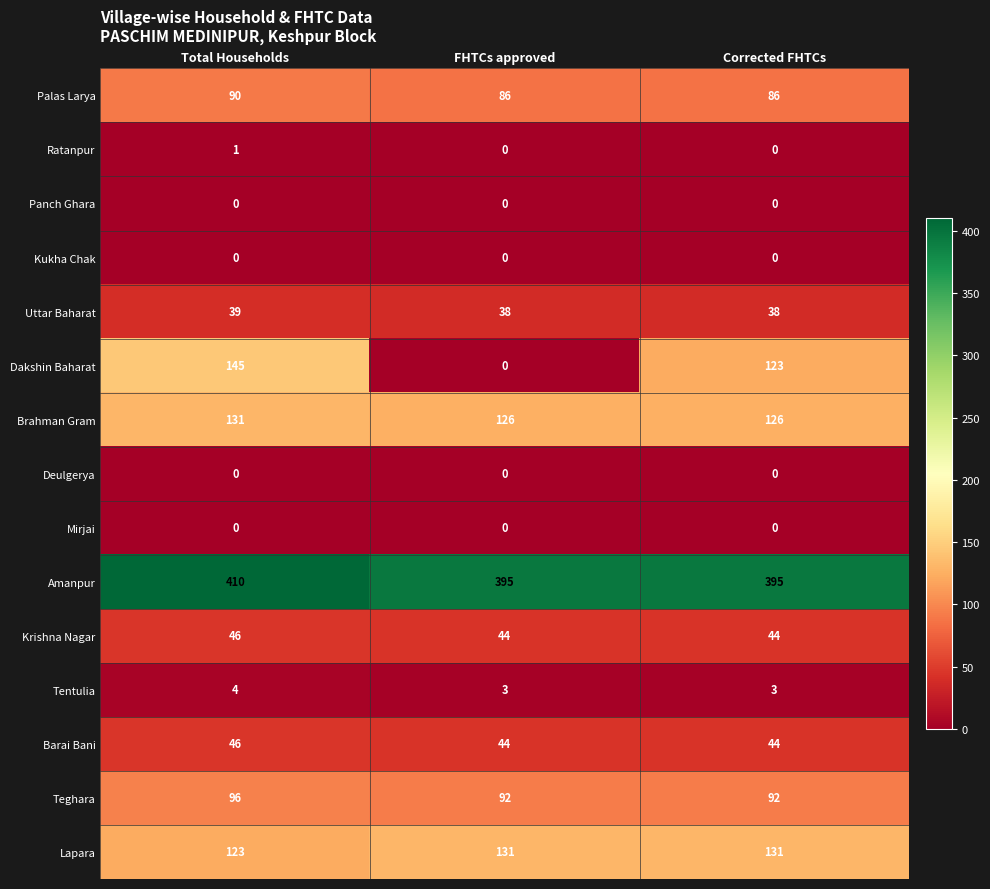

Which series has the widest spread of values?

Dakshin Baharat